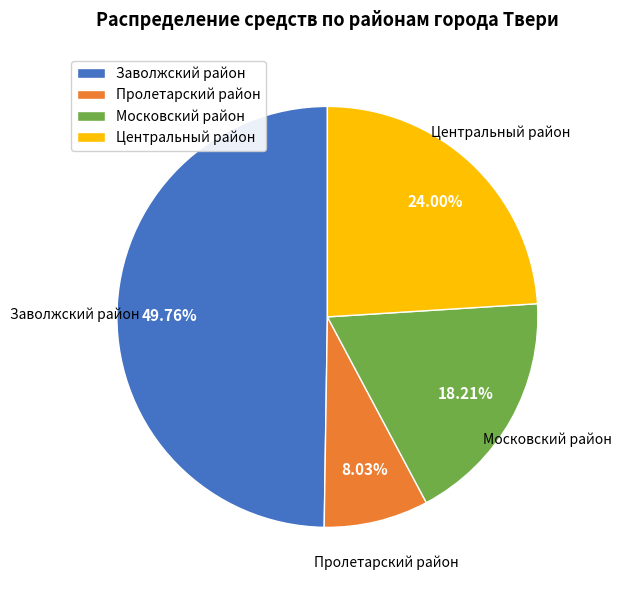

Is Московский район the majority of the pie?

No